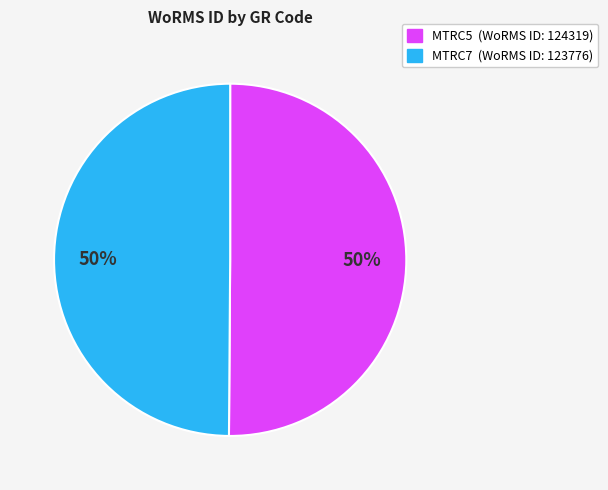

To the nearest percent, what is the combined percentage of MTRC5 (WoRMS ID: 124319) and MTRC7 (WoRMS ID: 123776)?

100%